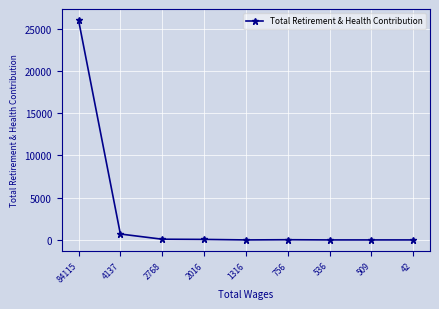

What is the difference between the values at 84115 and 2016?

25979